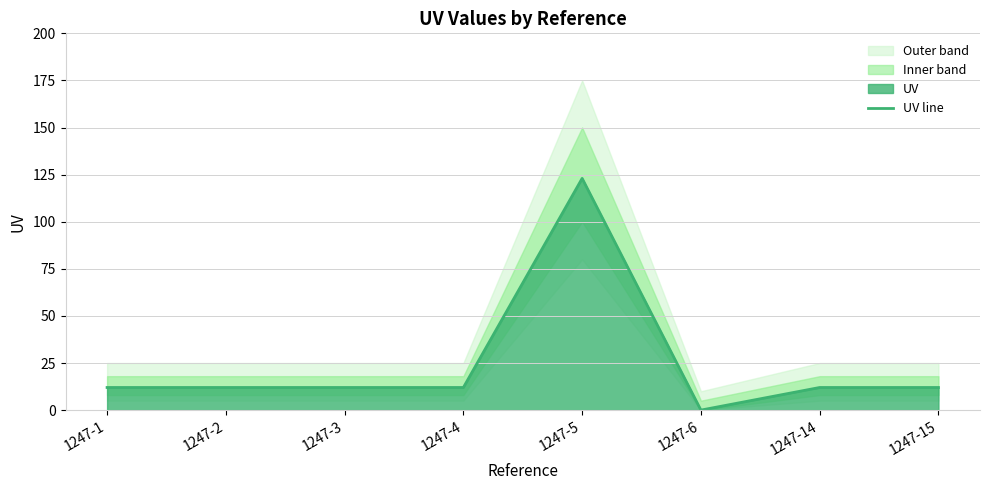

The value at 1247-5 is 38. True or false?

False